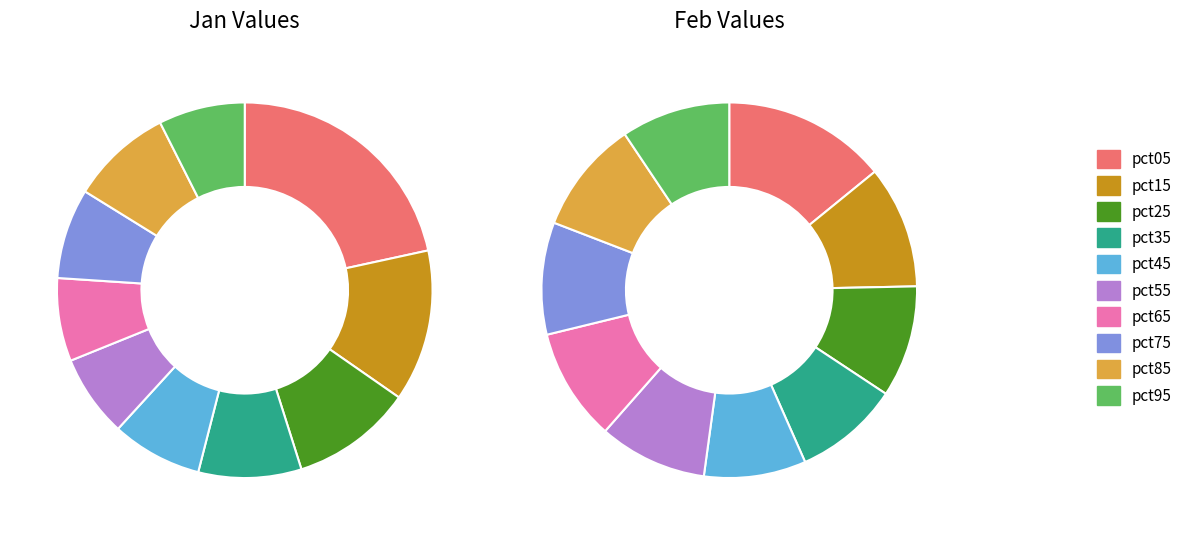

True or false: 8 accounts for 1% of the total.

False